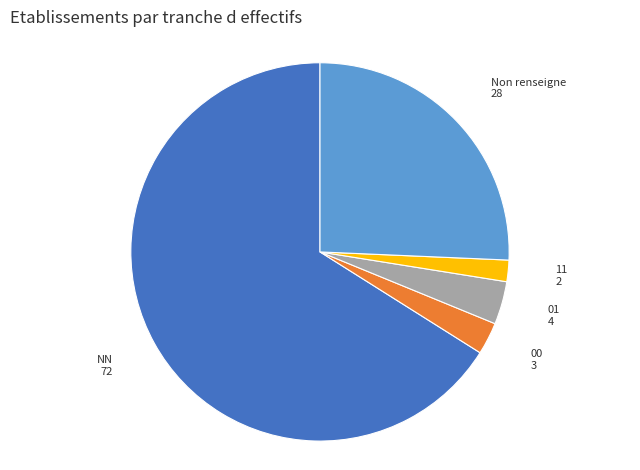

Which has a higher value, 11 or Non renseigne?

Non renseigne